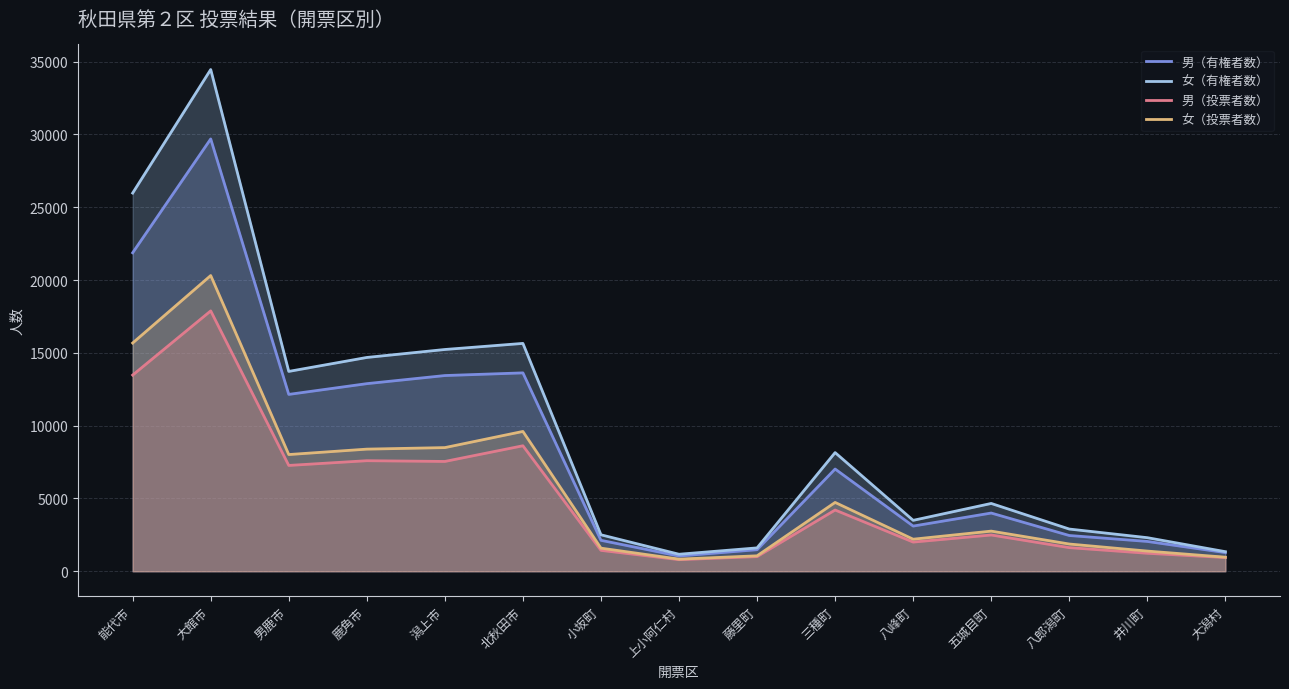

What value does the 女（投票者数） series have at 井川町?

1385